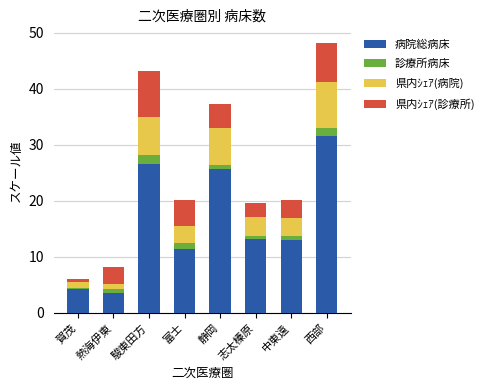

At which category is the sum across all series the highest?

西部